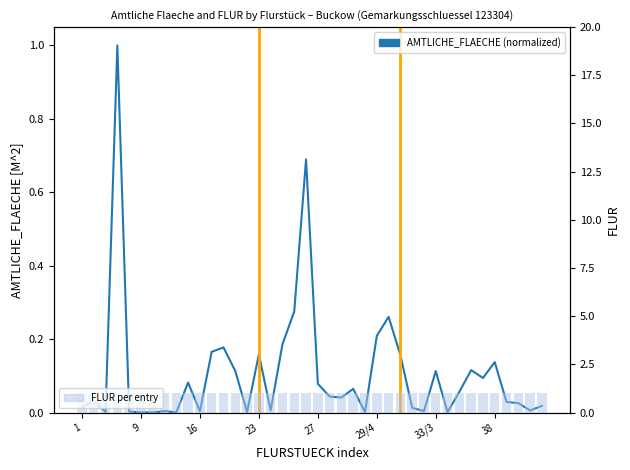

List the series in order of their overall mean, highest first.

FLUR per entry, AMTLICHE_FLAECHE (normalized)